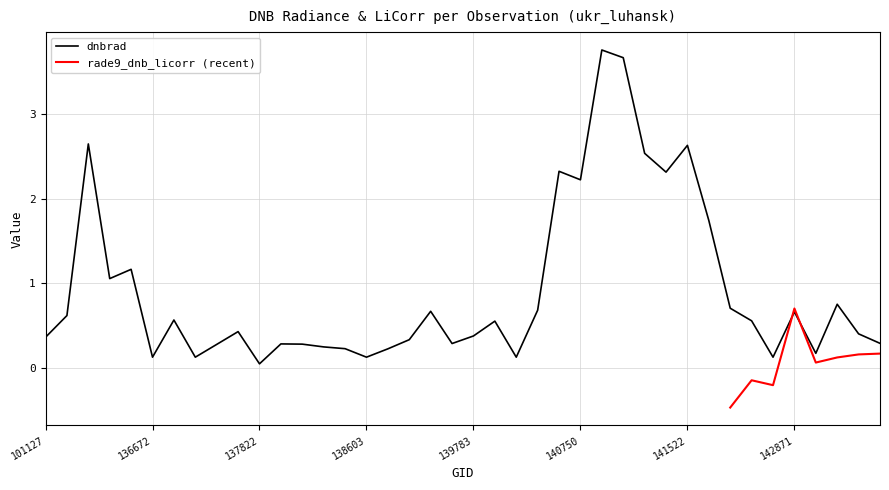

What is the difference between the values at 137047 and 144263?

0.3